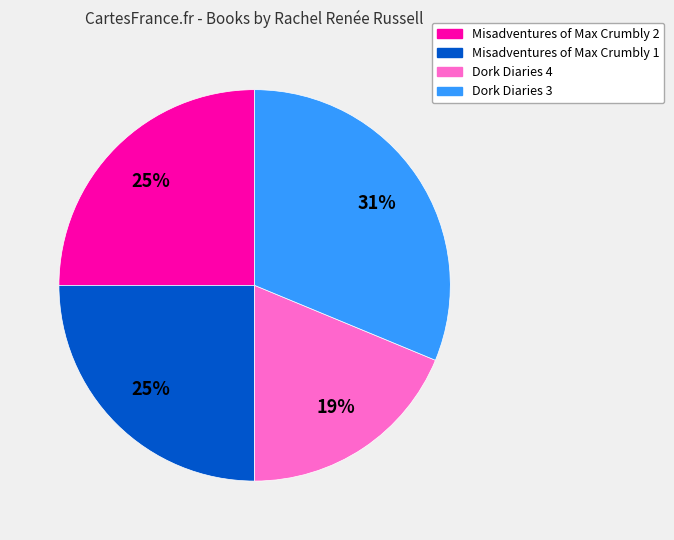

Does Dork Diaries 4 represent more than half of the total?

No